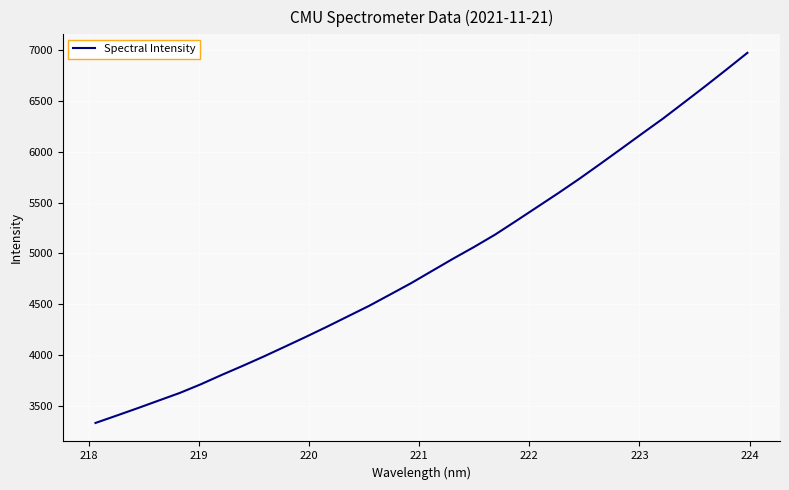

What is the smallest value displayed?

3329.8